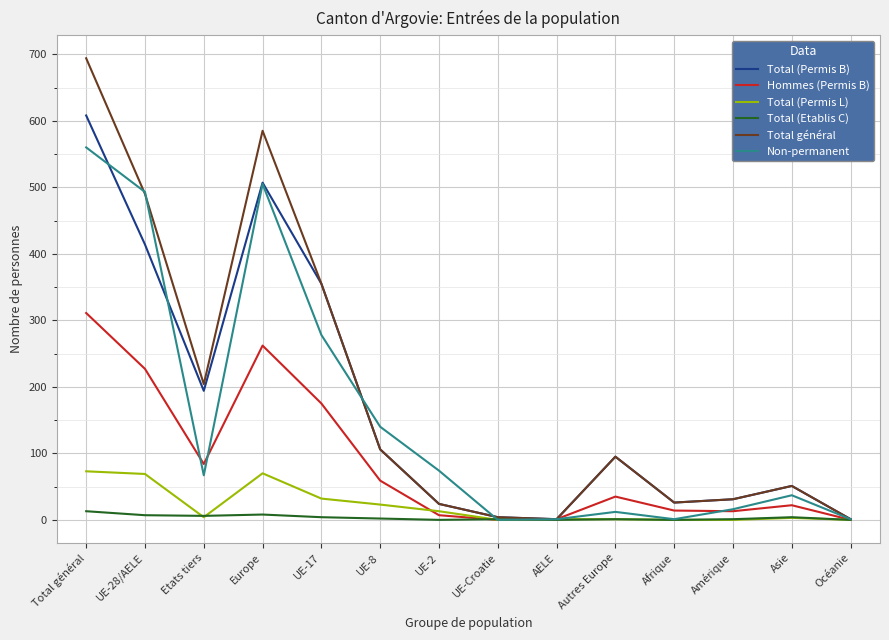

Is the value of Total (Etablis C) at Europe greater than the value of Total (Permis B) at Amérique?

No